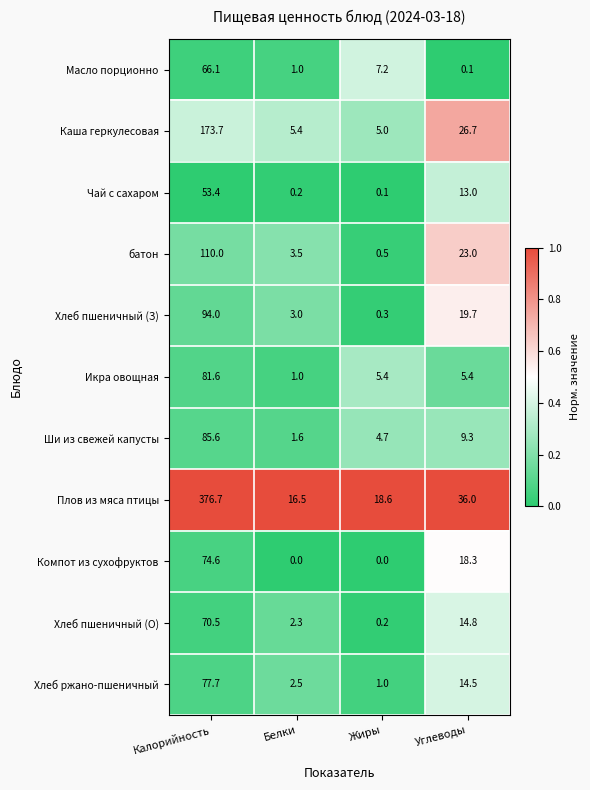

Which series has the widest spread of values?

Плов из мяса птицы